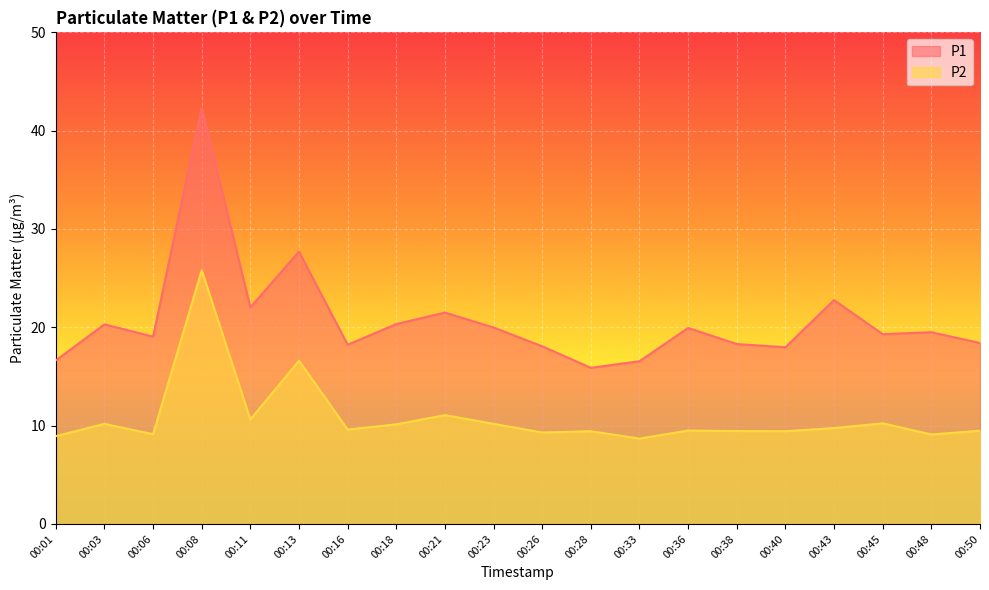

What is the difference between the second highest and minimum values in the P1 series?

11.8